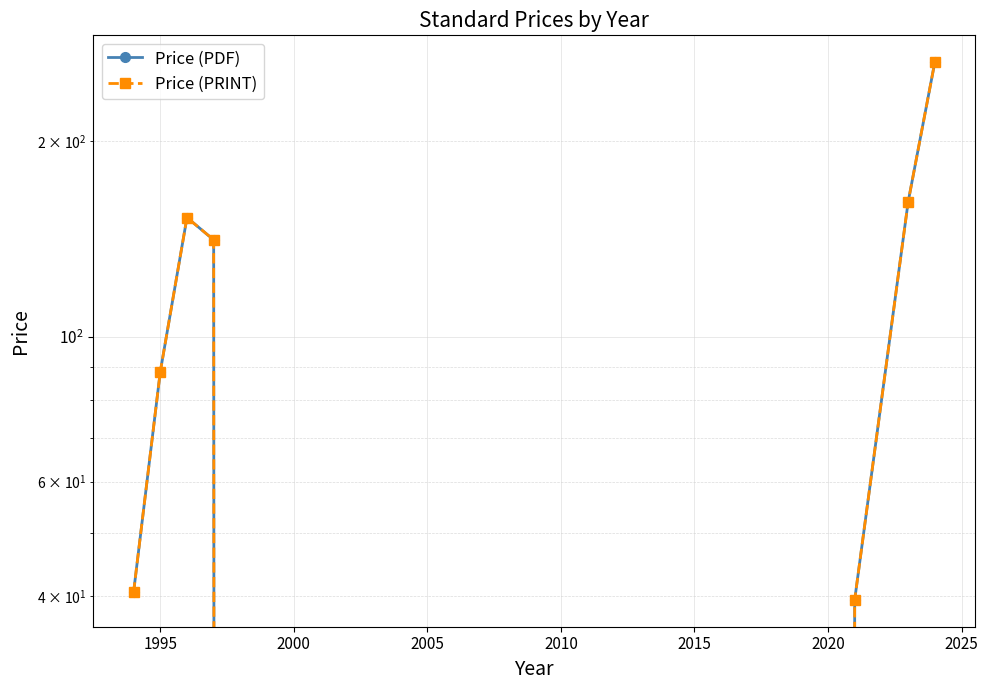

What is the difference between the maximum and minimum values in the Price (PDF) series?

264.0